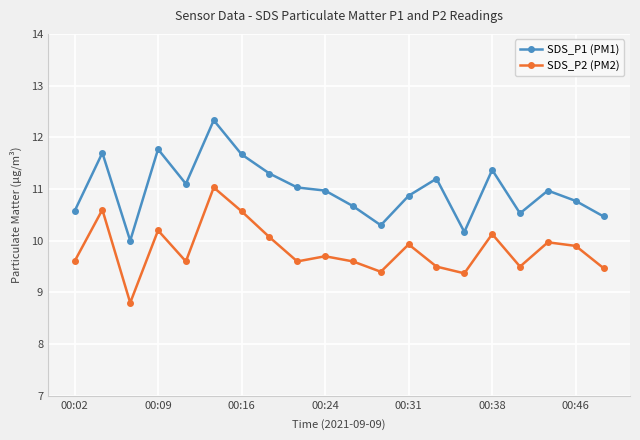

How many interior local peaks does the SDS_P1 (PM1) series have?

6